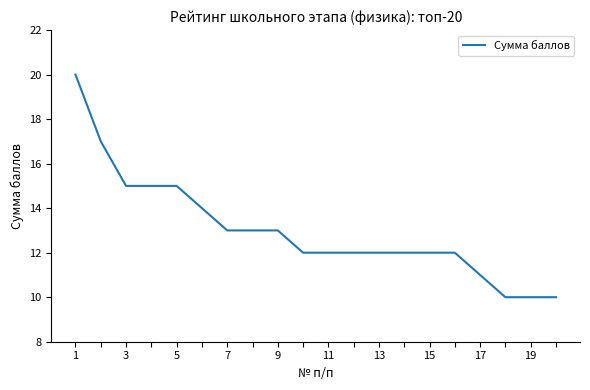

What is the smallest value displayed?

10